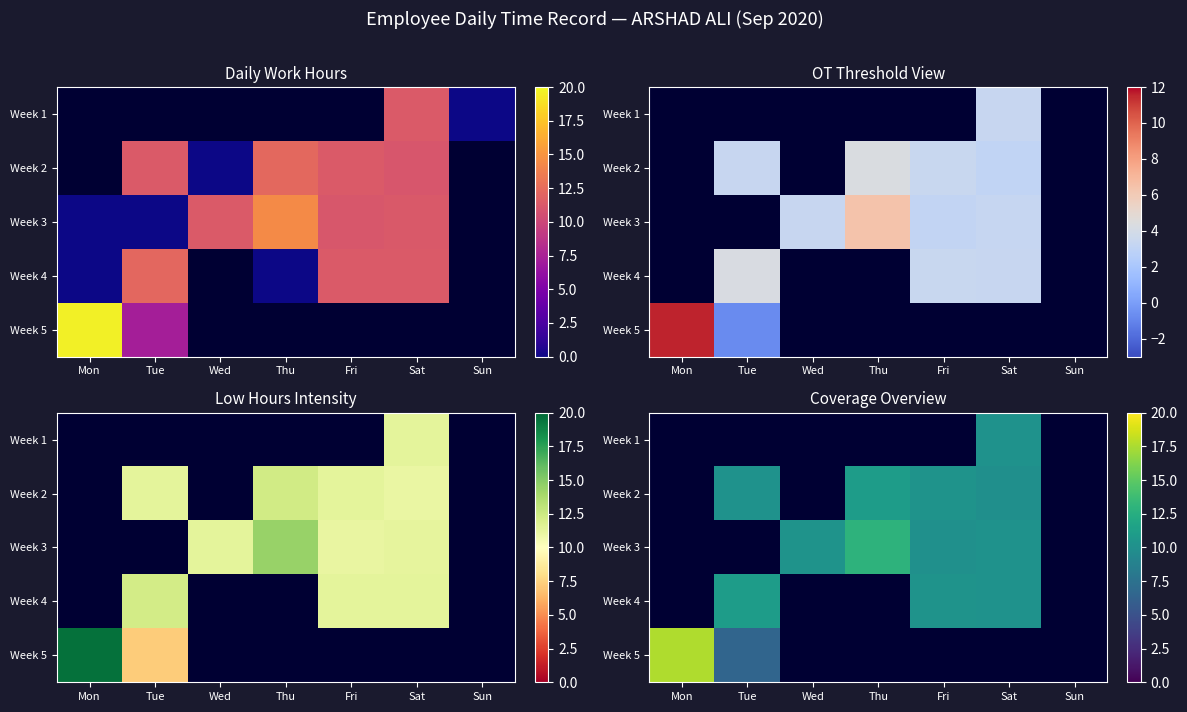

What is the smallest value displayed?

6.5